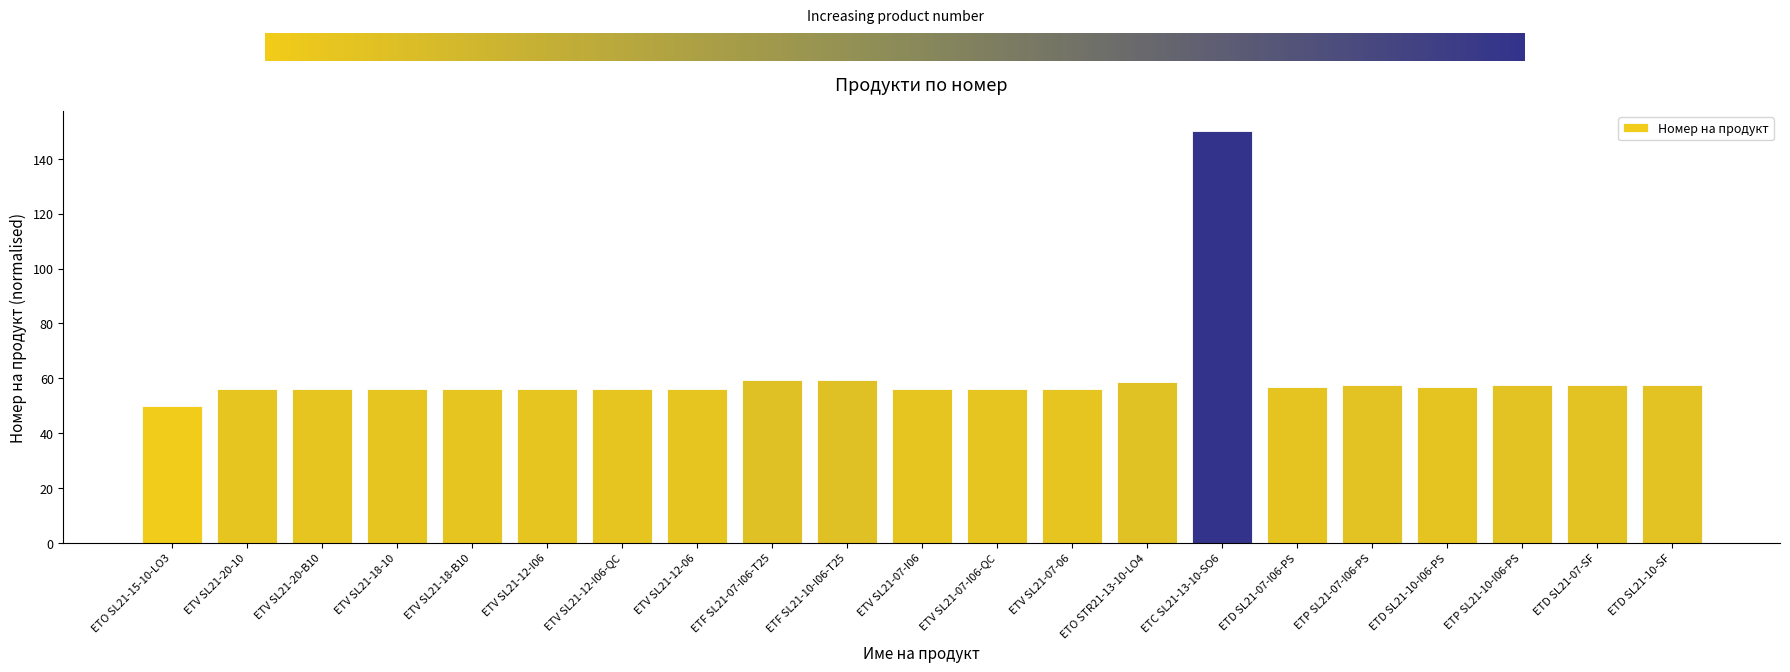

Approximately how many times larger is the value at ETV SL21-20-10 compared to ETP SL21-07-I06-PS?

1.0